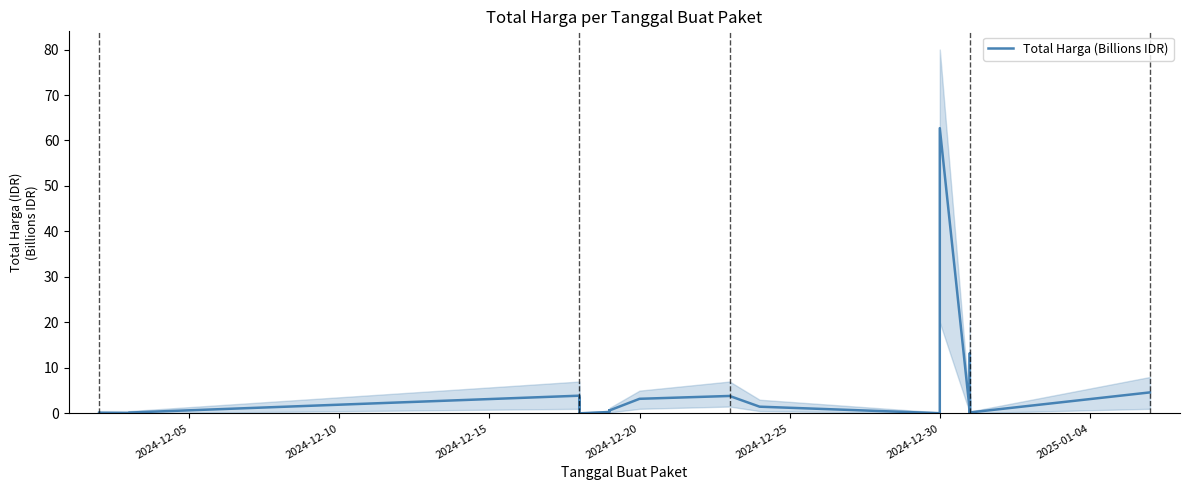

What is the difference between the maximum and minimum values?

62.7